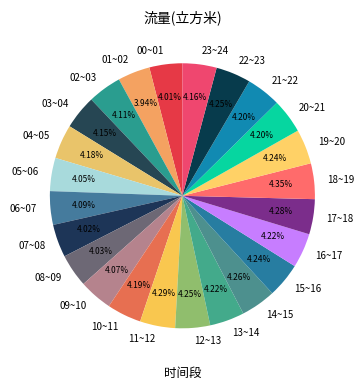

To the nearest percent, what is the average slice percentage?

4%